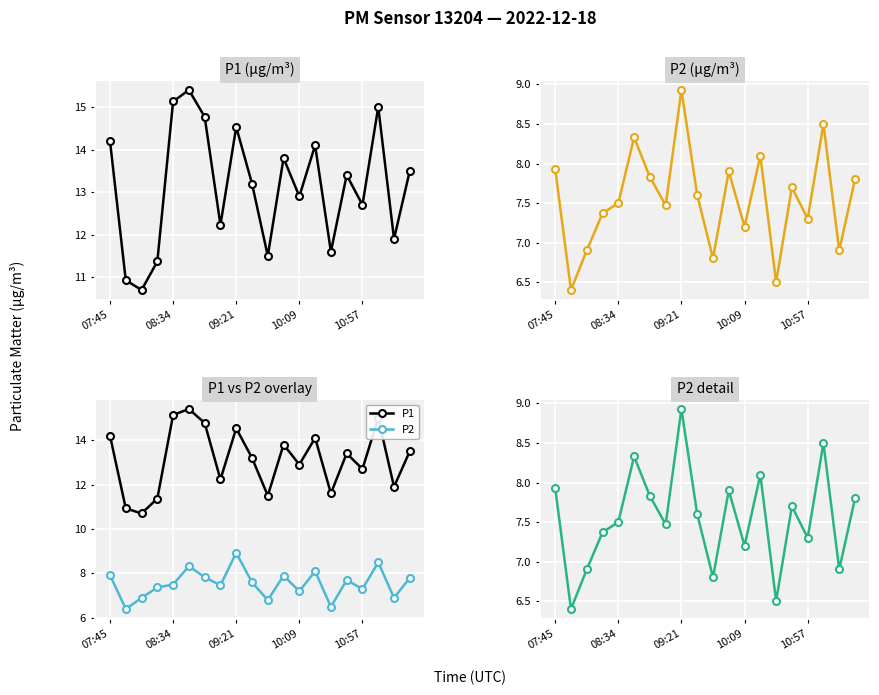

Rank the series by their maximum value, from lowest to highest.

P2, P1